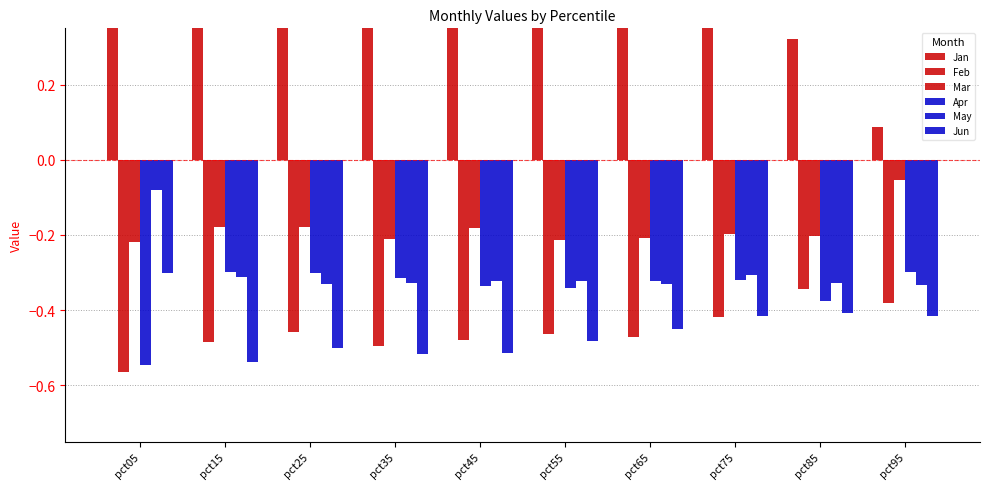

The value of May at pct65 is -0.5. True or false?

False